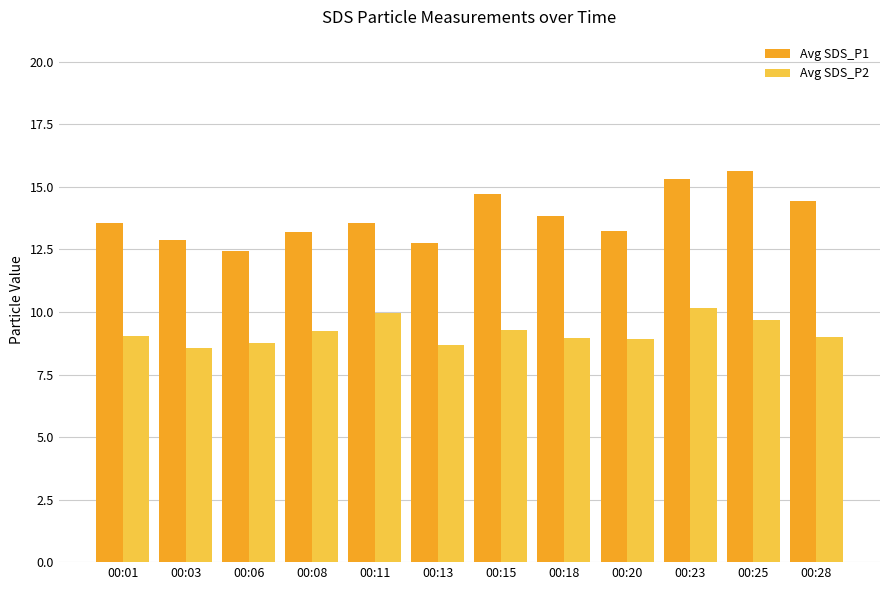

Which series has the largest total across all categories?

Avg SDS_P1